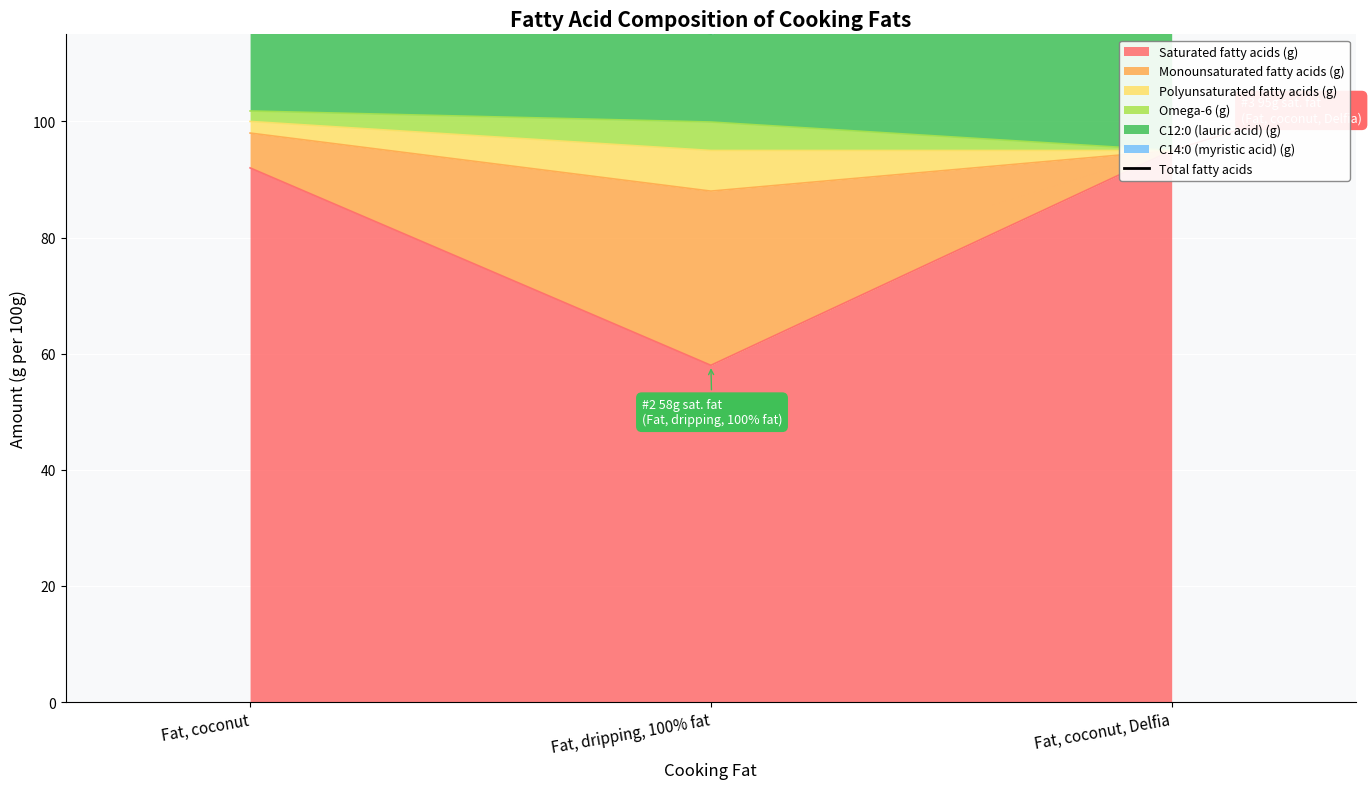

True or false: the data shows 285.7 at Fat, coconut.

False